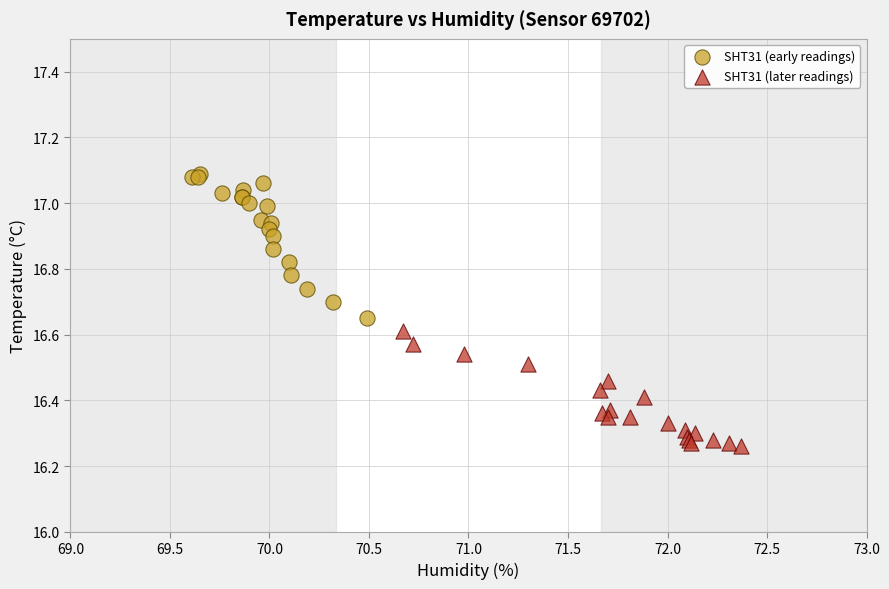

What are all the series names shown in the legend?

SHT31 (early readings), SHT31 (later readings)